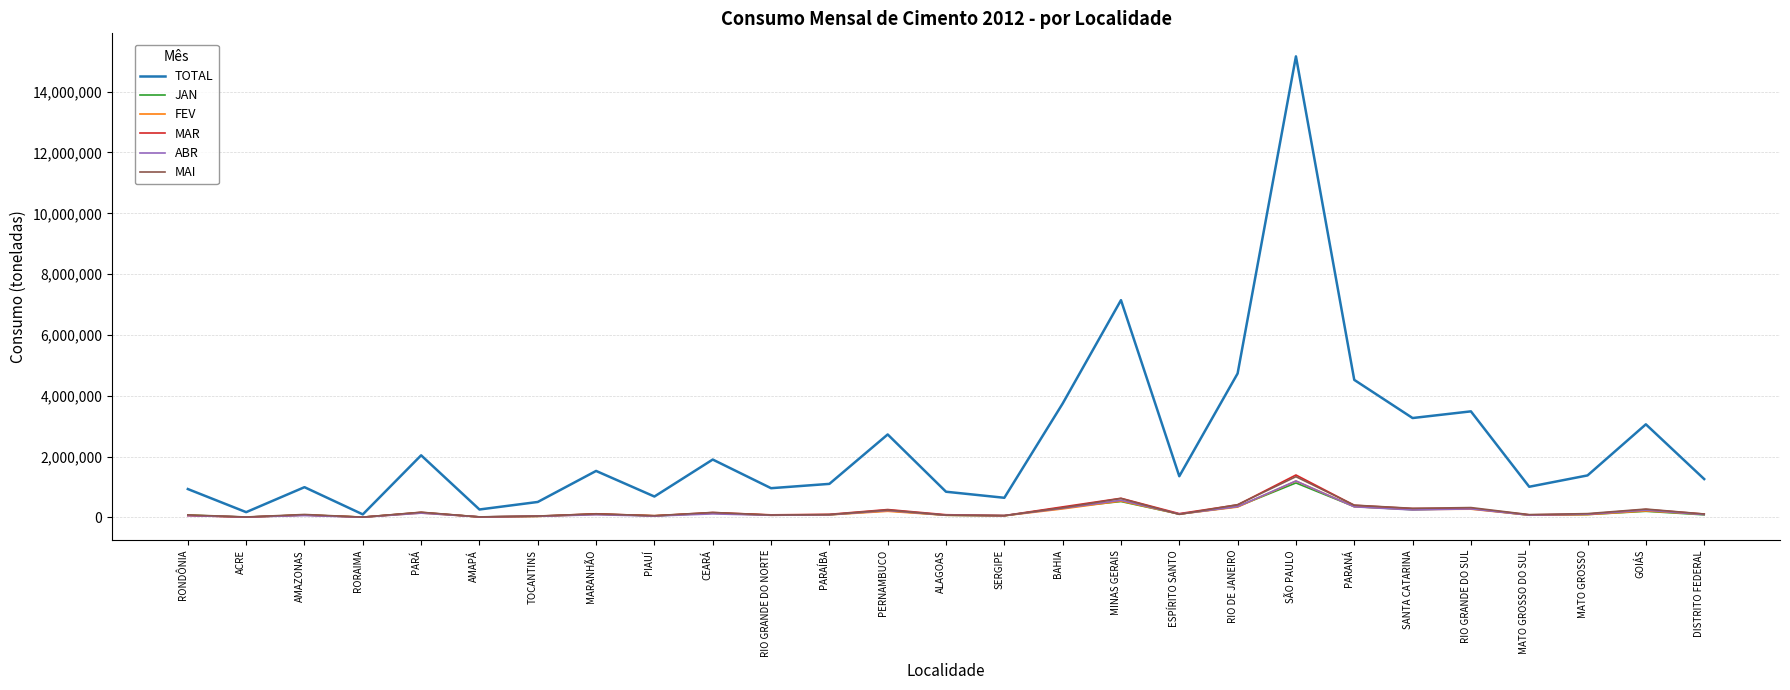

At which category does the chart reach its peak across all series?

SÃO PAULO